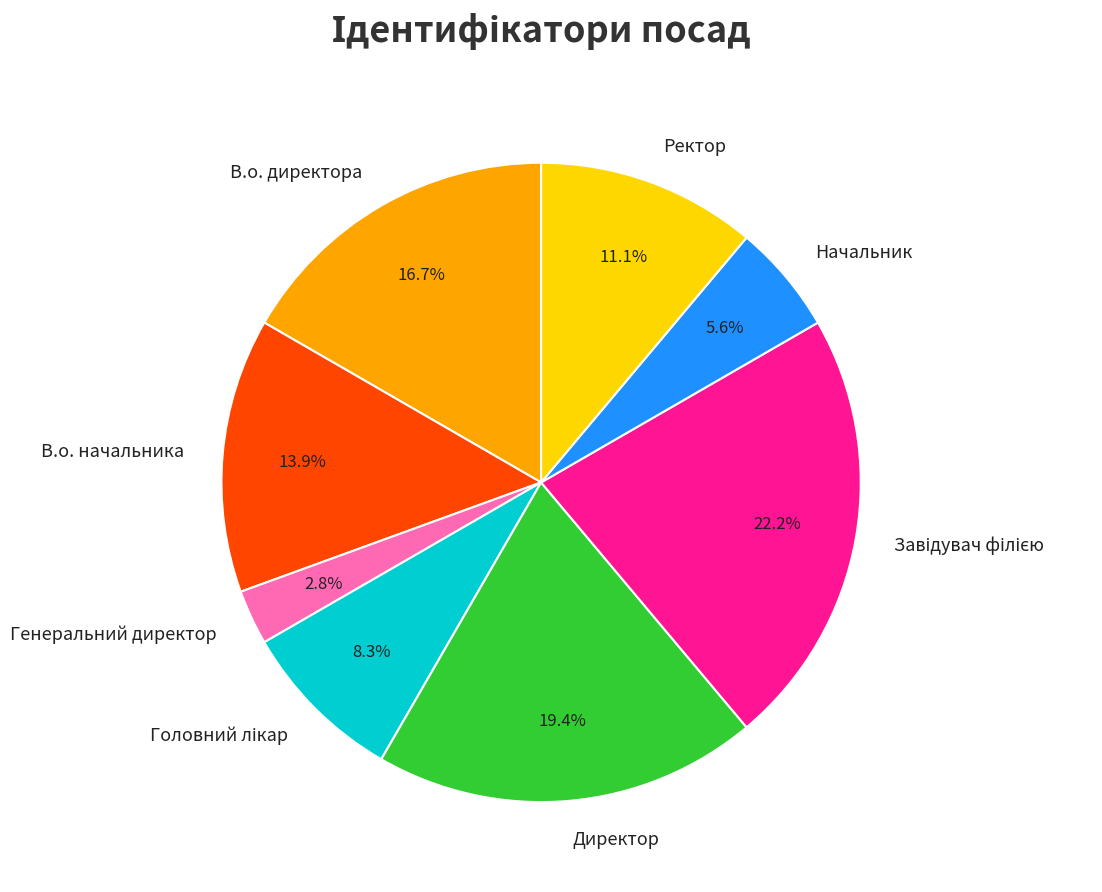

To the nearest percent, what is the combined percentage of Директор and Генеральний директор?

22%